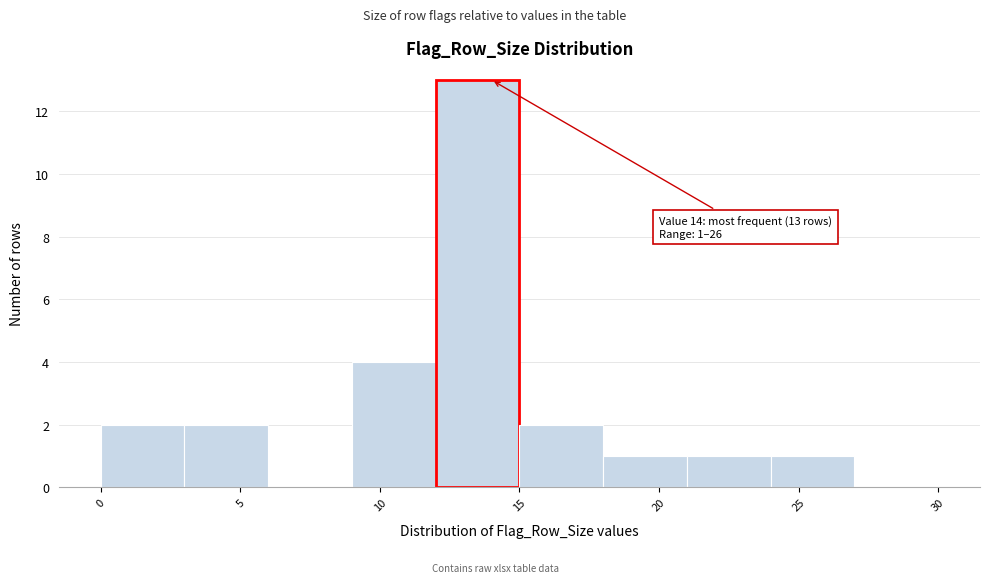

Over which range of the x-axis is the bar tallest?

12 to 15